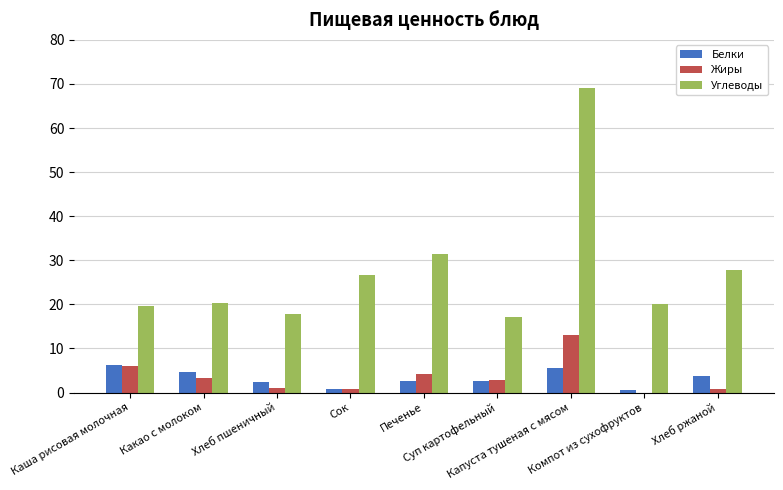

What is the sum of all Белки values?

29.4